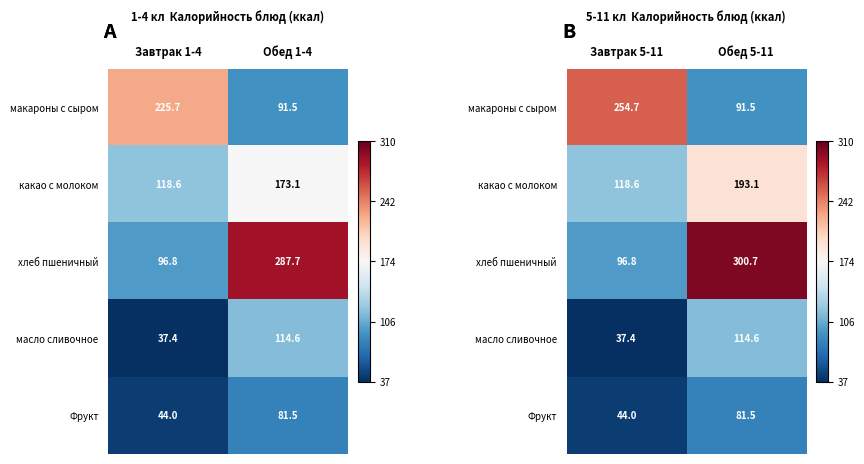

Which series has the largest range (max minus min)?

хлеб пшеничный